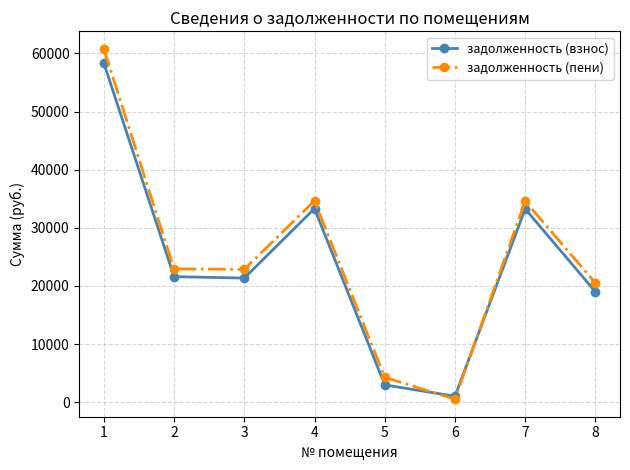

What is the sum of all задолженность (пени) values?

201047.9